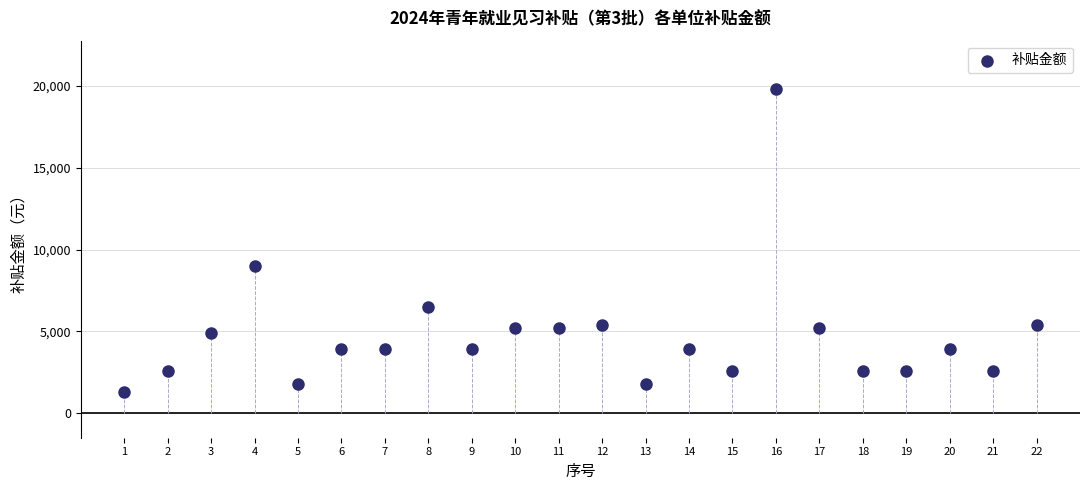

What is the range of X values (max minus min)?

21